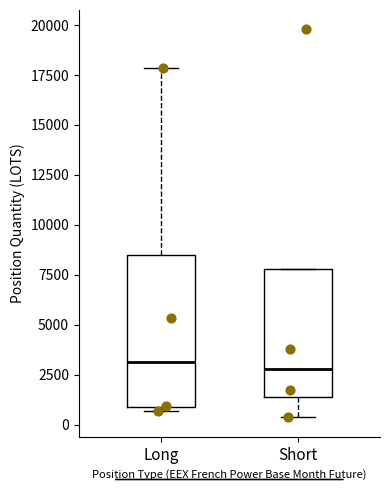

Where is the lower edge of the box for Long on the y-axis? The values are not printed on the chart, so give them approximately, as read against the axis.

1000